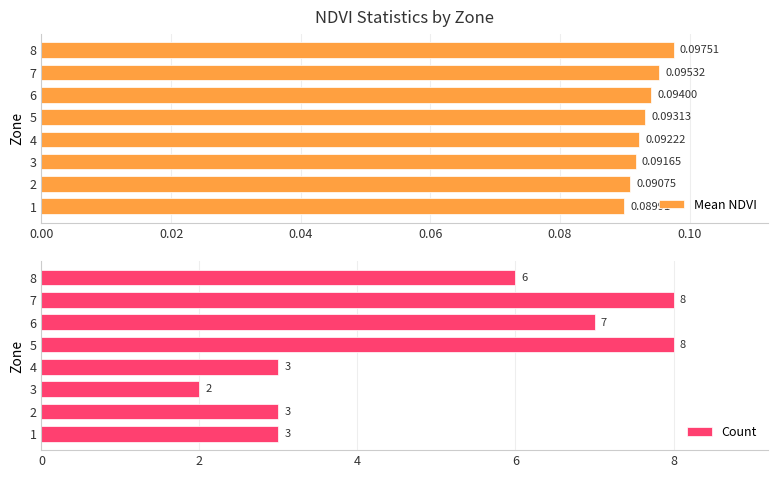

Rank the categories by Mean NDVI value from highest to lowest.

8, 7, 6, 5, 4, 3, 2, 1